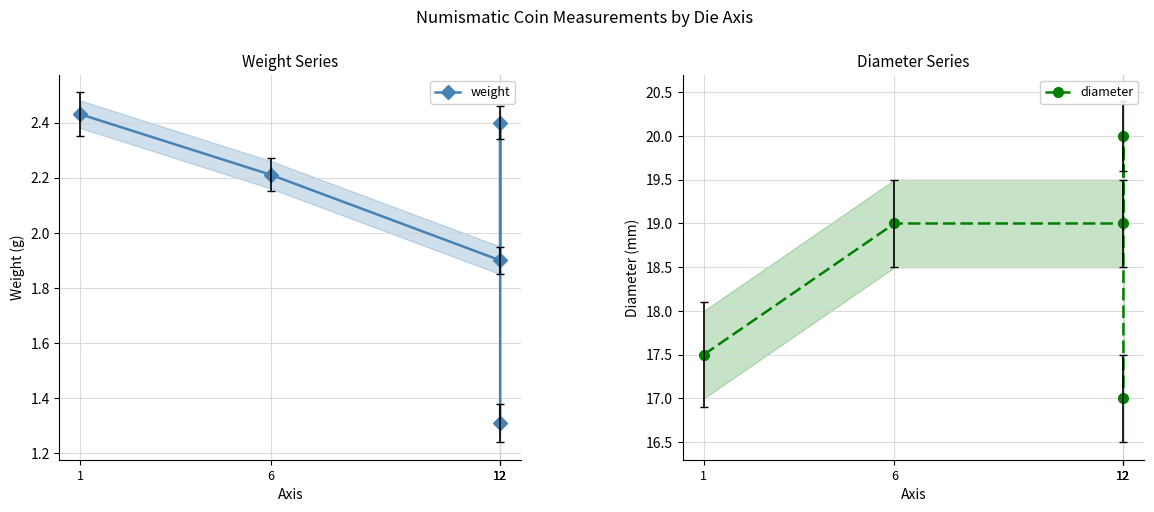

True or false: weight and diameter cross at least once.

False